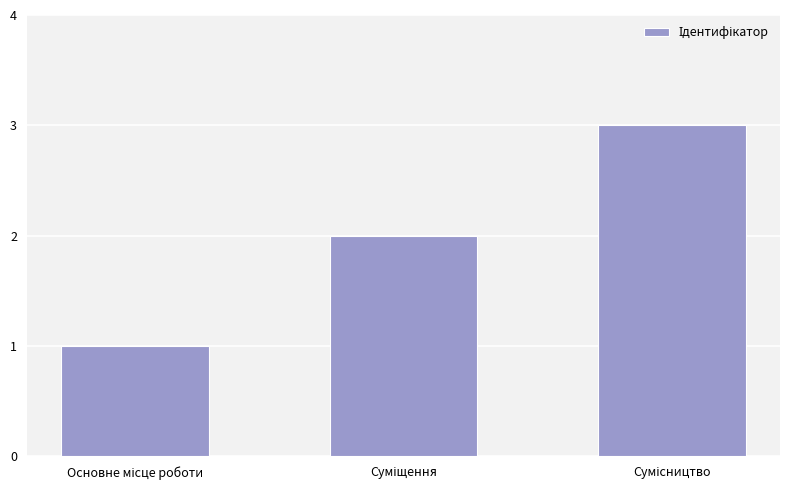

Does the chart contain any negative values?

No